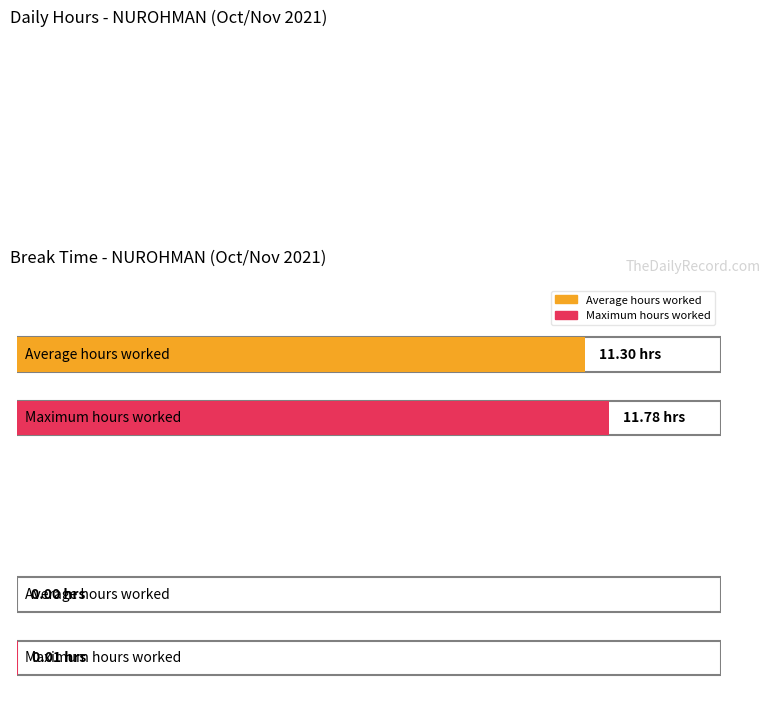

How many series are shown in this chart?

2